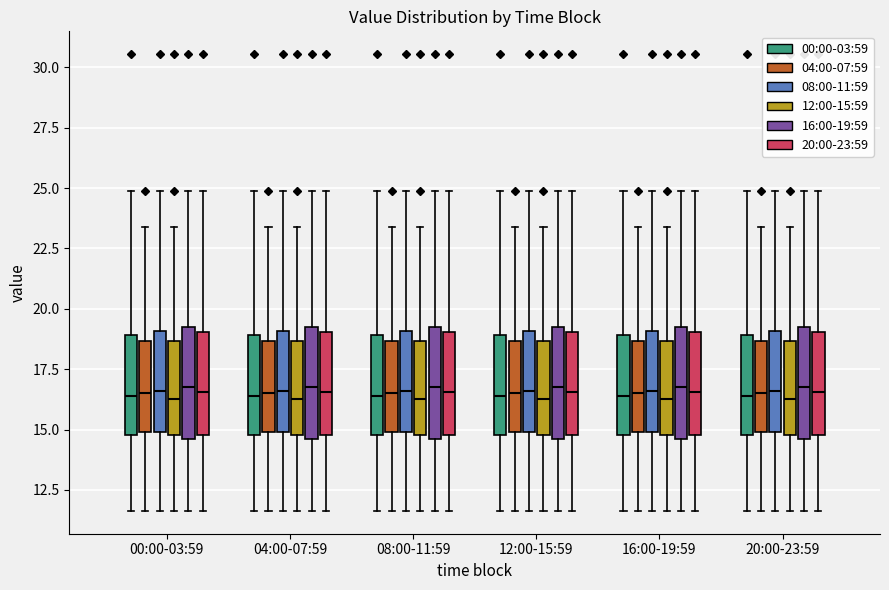

Reading left to right, transcribe this box plot: for each box, give where its median line is, the range the box spans, and where its two whiskers end, as read against the y-axis. The values are not printed on the chart, so give them approximately, as read against the axis.

00:00-03:59 (00:00-03:59): median 16.5, box 15.0 to 19.0, whiskers 11.5 to 25.0
00:00-03:59 (04:00-07:59): median 16.5, box 15.0 to 18.5, whiskers 11.5 to 23.5
00:00-03:59 (08:00-11:59): median 16.5, box 15.0 to 19.0, whiskers 11.5 to 25.0
00:00-03:59 (12:00-15:59): median 16.5, box 15.0 to 18.5, whiskers 11.5 to 23.5
00:00-03:59 (16:00-19:59): median 17.0, box 14.5 to 19.0, whiskers 11.5 to 25.0
00:00-03:59 (20:00-23:59): median 16.5, box 15.0 to 19.0, whiskers 11.5 to 25.0
04:00-07:59 (00:00-03:59): median 16.5, box 15.0 to 19.0, whiskers 11.5 to 25.0
04:00-07:59 (04:00-07:59): median 16.5, box 15.0 to 18.5, whiskers 11.5 to 23.5
04:00-07:59 (08:00-11:59): median 16.5, box 15.0 to 19.0, whiskers 11.5 to 25.0
04:00-07:59 (12:00-15:59): median 16.5, box 15.0 to 18.5, whiskers 11.5 to 23.5
04:00-07:59 (16:00-19:59): median 17.0, box 14.5 to 19.0, whiskers 11.5 to 25.0
04:00-07:59 (20:00-23:59): median 16.5, box 15.0 to 19.0, whiskers 11.5 to 25.0
08:00-11:59 (00:00-03:59): median 16.5, box 15.0 to 19.0, whiskers 11.5 to 25.0
08:00-11:59 (04:00-07:59): median 16.5, box 15.0 to 18.5, whiskers 11.5 to 23.5
08:00-11:59 (08:00-11:59): median 16.5, box 15.0 to 19.0, whiskers 11.5 to 25.0
08:00-11:59 (12:00-15:59): median 16.5, box 15.0 to 18.5, whiskers 11.5 to 23.5
08:00-11:59 (16:00-19:59): median 17.0, box 14.5 to 19.0, whiskers 11.5 to 25.0
08:00-11:59 (20:00-23:59): median 16.5, box 15.0 to 19.0, whiskers 11.5 to 25.0
12:00-15:59 (00:00-03:59): median 16.5, box 15.0 to 19.0, whiskers 11.5 to 25.0
12:00-15:59 (04:00-07:59): median 16.5, box 15.0 to 18.5, whiskers 11.5 to 23.5
12:00-15:59 (08:00-11:59): median 16.5, box 15.0 to 19.0, whiskers 11.5 to 25.0
12:00-15:59 (12:00-15:59): median 16.5, box 15.0 to 18.5, whiskers 11.5 to 23.5
12:00-15:59 (16:00-19:59): median 17.0, box 14.5 to 19.0, whiskers 11.5 to 25.0
12:00-15:59 (20:00-23:59): median 16.5, box 15.0 to 19.0, whiskers 11.5 to 25.0
16:00-19:59 (00:00-03:59): median 16.5, box 15.0 to 19.0, whiskers 11.5 to 25.0
16:00-19:59 (04:00-07:59): median 16.5, box 15.0 to 18.5, whiskers 11.5 to 23.5
16:00-19:59 (08:00-11:59): median 16.5, box 15.0 to 19.0, whiskers 11.5 to 25.0
16:00-19:59 (12:00-15:59): median 16.5, box 15.0 to 18.5, whiskers 11.5 to 23.5
16:00-19:59 (16:00-19:59): median 17.0, box 14.5 to 19.0, whiskers 11.5 to 25.0
16:00-19:59 (20:00-23:59): median 16.5, box 15.0 to 19.0, whiskers 11.5 to 25.0
20:00-23:59 (00:00-03:59): median 16.5, box 15.0 to 19.0, whiskers 11.5 to 25.0
20:00-23:59 (04:00-07:59): median 16.5, box 15.0 to 18.5, whiskers 11.5 to 23.5
20:00-23:59 (08:00-11:59): median 16.5, box 15.0 to 19.0, whiskers 11.5 to 25.0
20:00-23:59 (12:00-15:59): median 16.5, box 15.0 to 18.5, whiskers 11.5 to 23.5
20:00-23:59 (16:00-19:59): median 17.0, box 14.5 to 19.0, whiskers 11.5 to 25.0
20:00-23:59 (20:00-23:59): median 16.5, box 15.0 to 19.0, whiskers 11.5 to 25.0